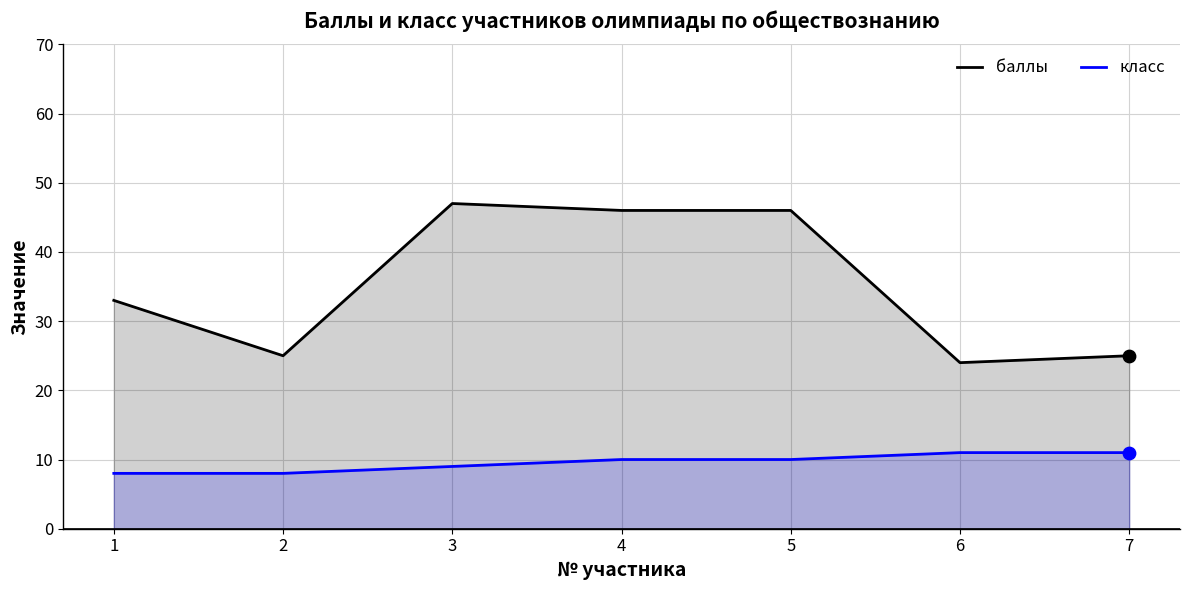

Is the value of баллы at 4 greater than the value of класс at 1?

Yes